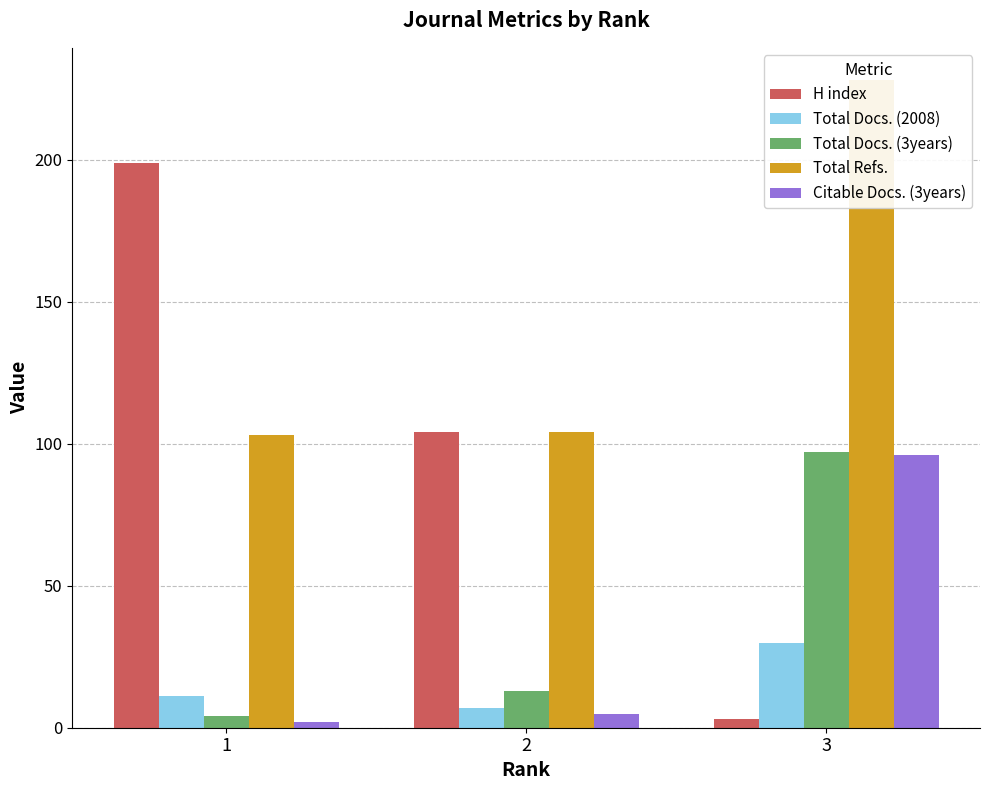

What is the approximate value of Total Docs. (3years) at 2, to the nearest 5?

15